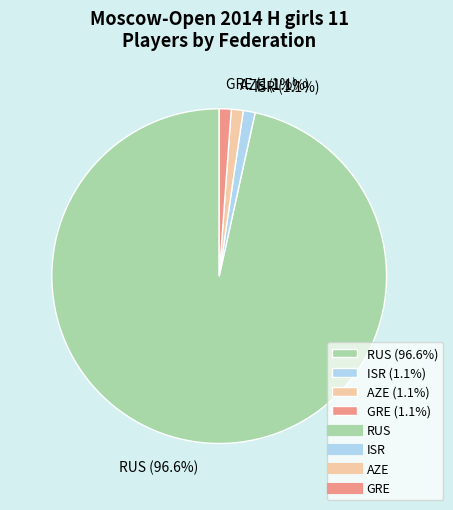

Which slice is the largest?

RUS (96.6%)